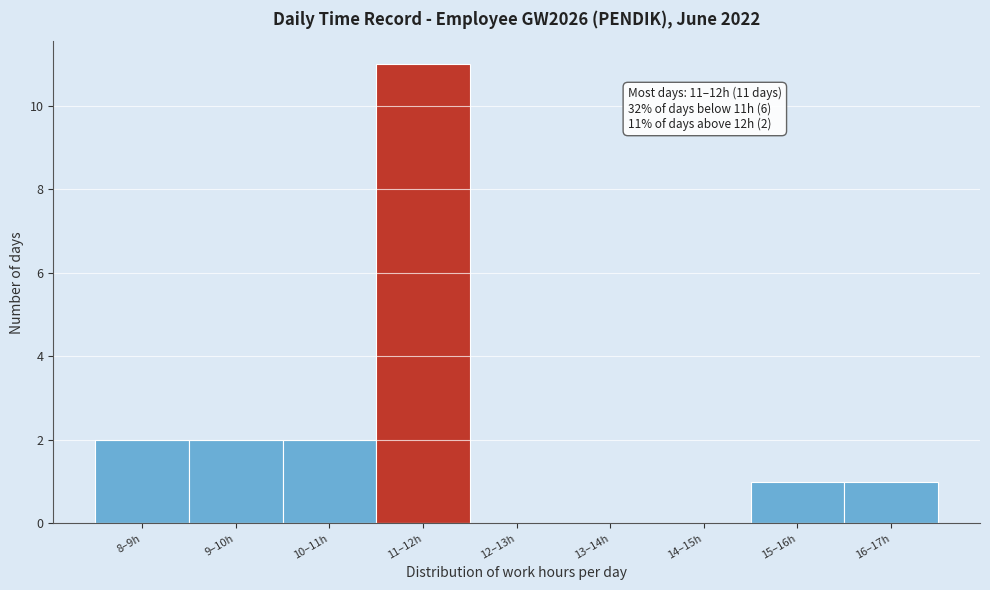

Reading left to right, extract all data points from this chart.

8–9h=2	9–10h=2	10–11h=2	11–12h=11	12–13h=0	13–14h=0	14–15h=0	15–16h=1	16–17h=1